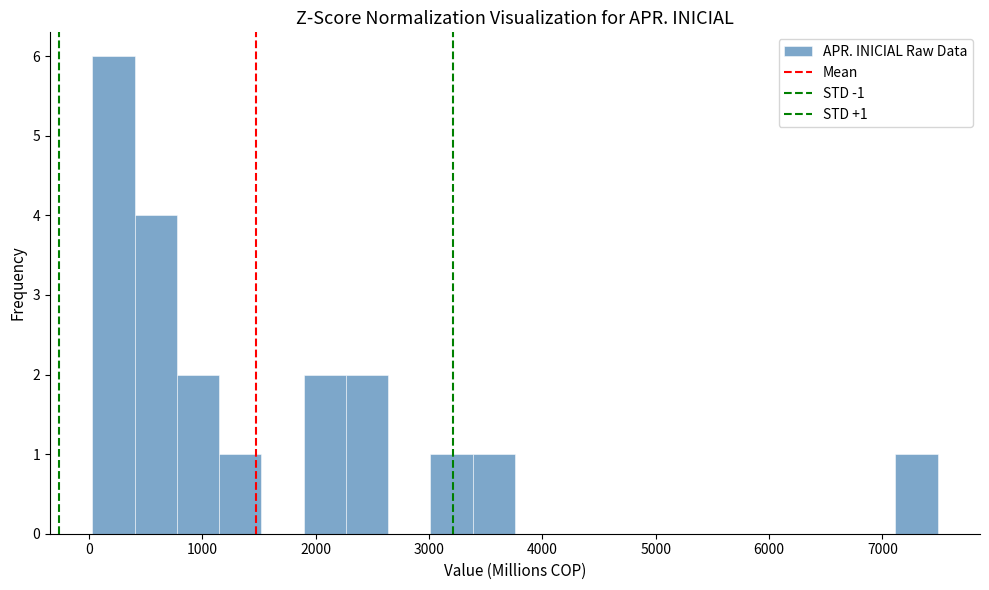

Around what value on the x-axis is the tallest bar? Give the approximate position of its centre, as read against the axis.

200